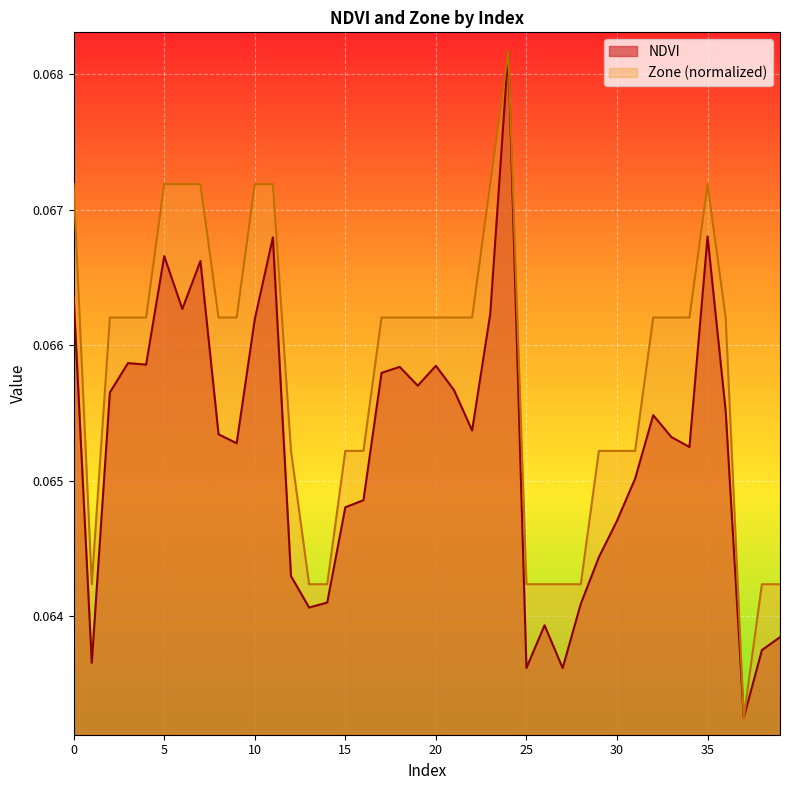

The Zone series shows 0.1 at 4. True or false?

True